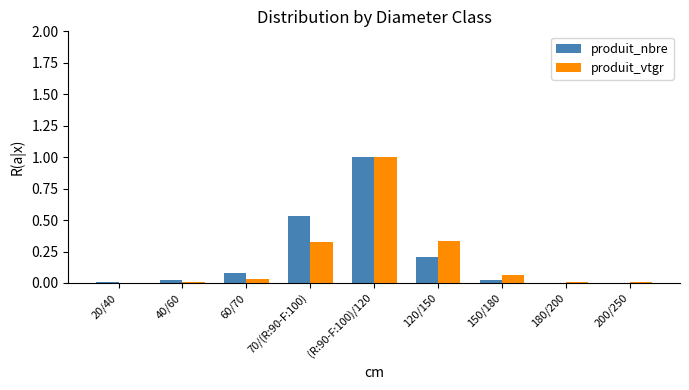

The produit_vtgr series shows 0.5 at 120/150. True or false?

False